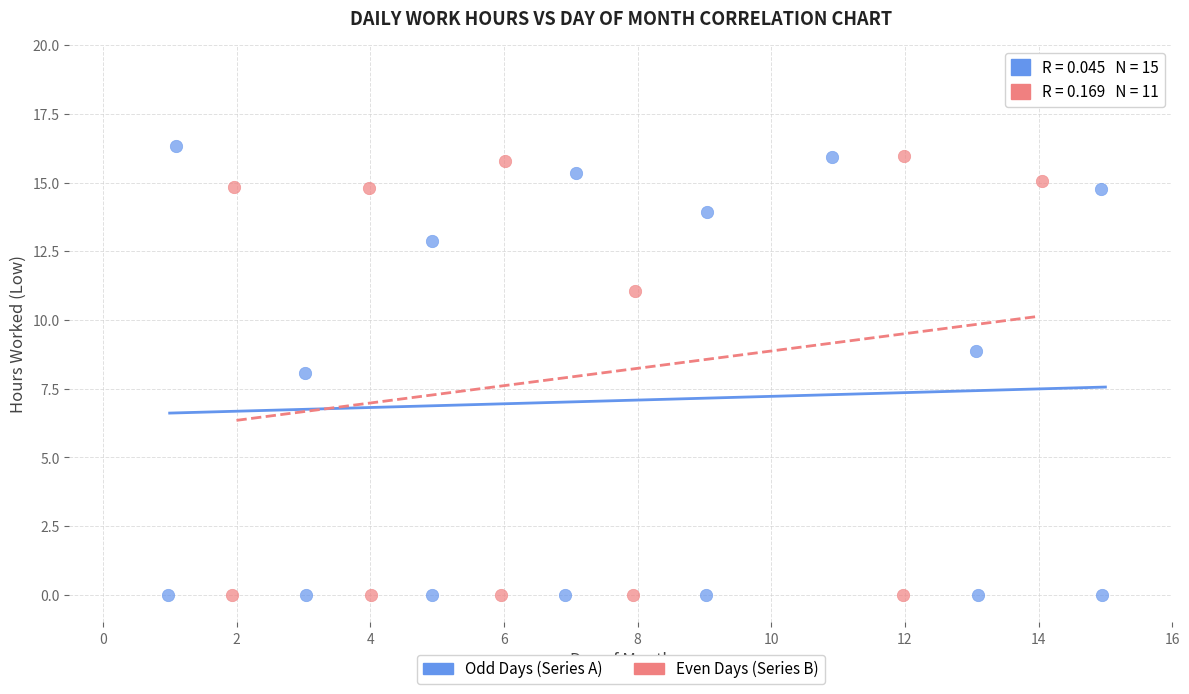

What are all the series names shown in the legend?

Odd Days (Series A), Even Days (Series B)